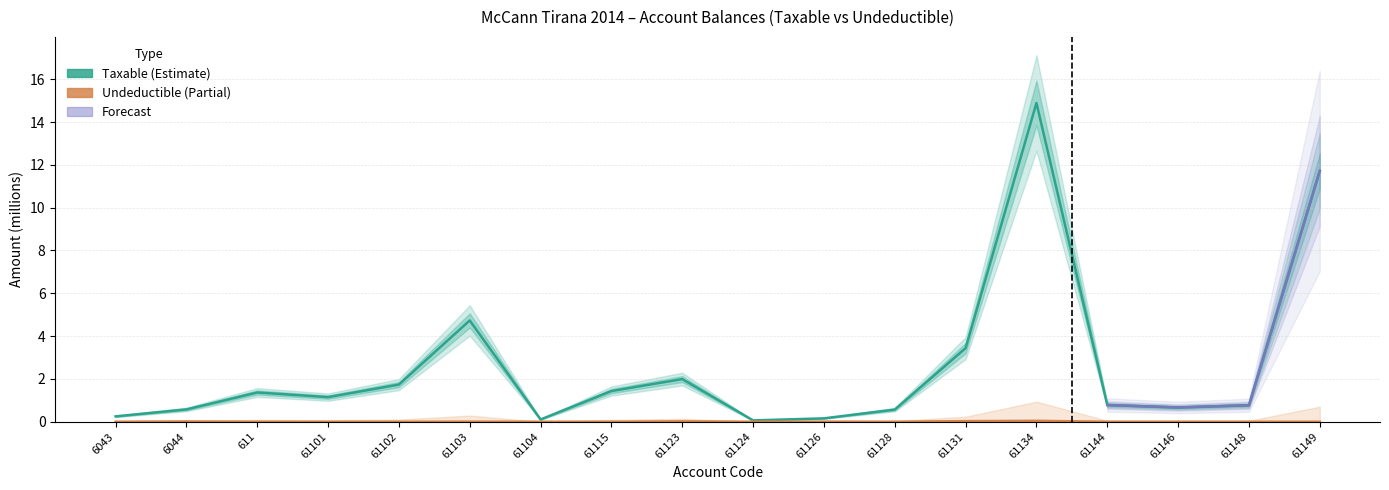

What is the difference between the Taxable values at 61103 and 61149?

7.0